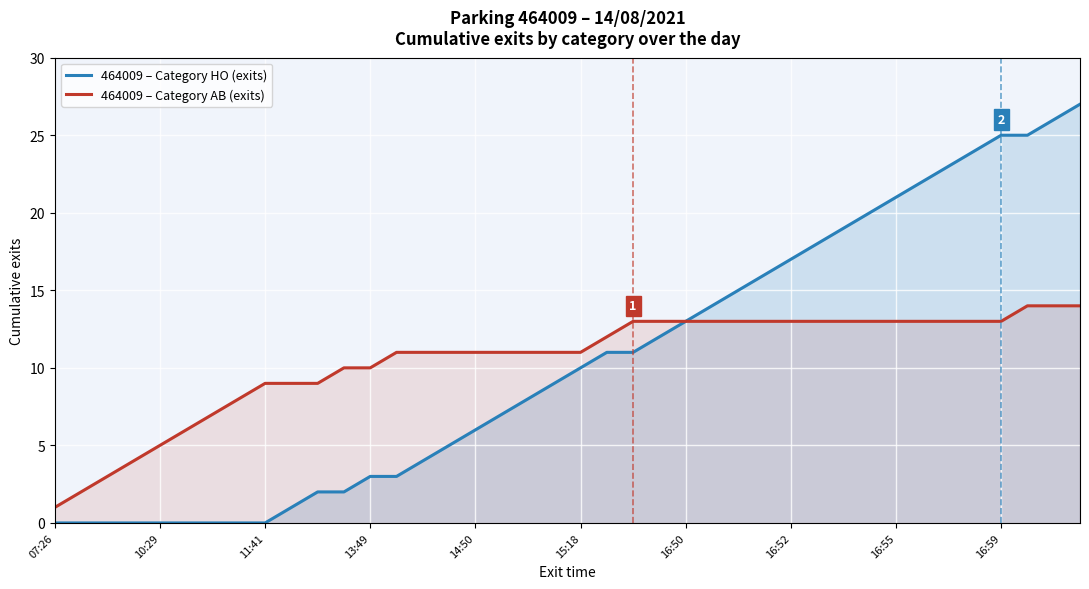

Does the chart display data point markers on the line(s)?

No